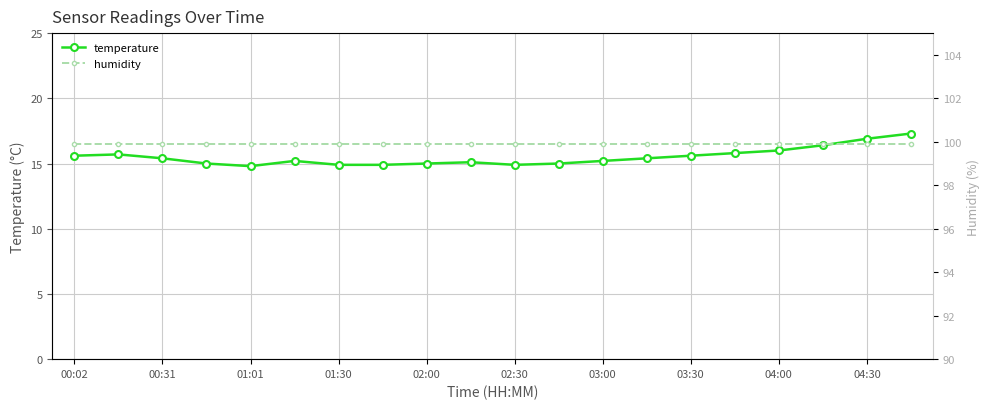

What value does the humidity series have at 11?

99.9